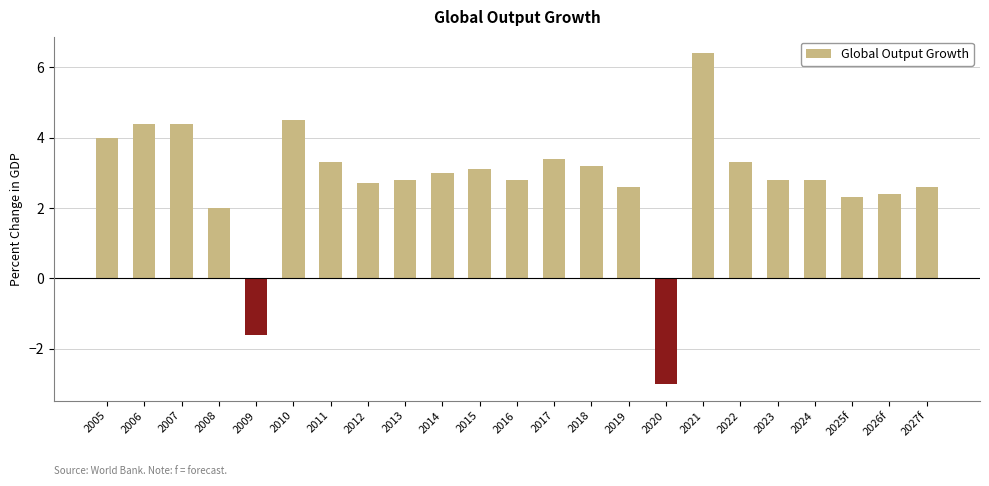

What is the label of the 9th bar from the right?

2019